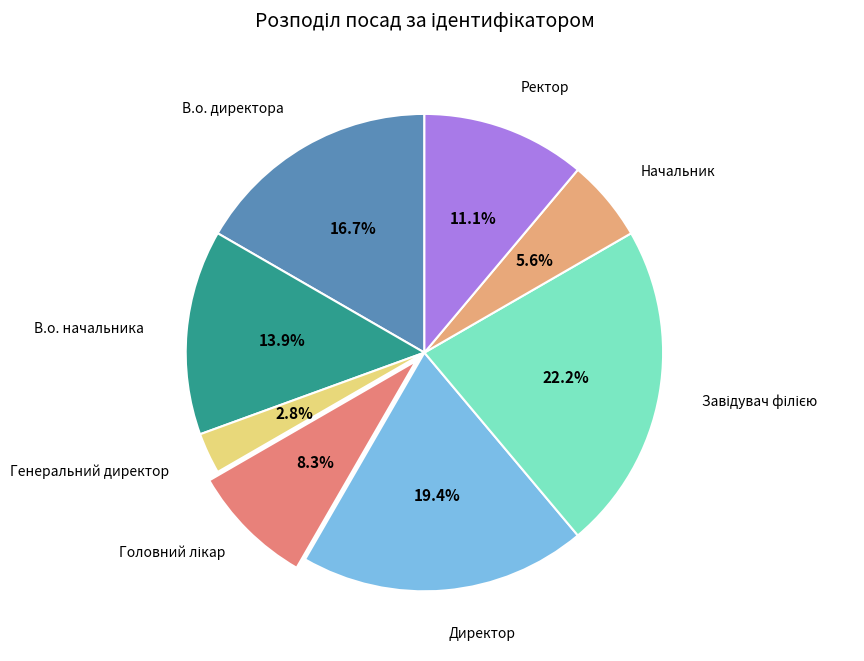

Count the number of slices in the pie.

8